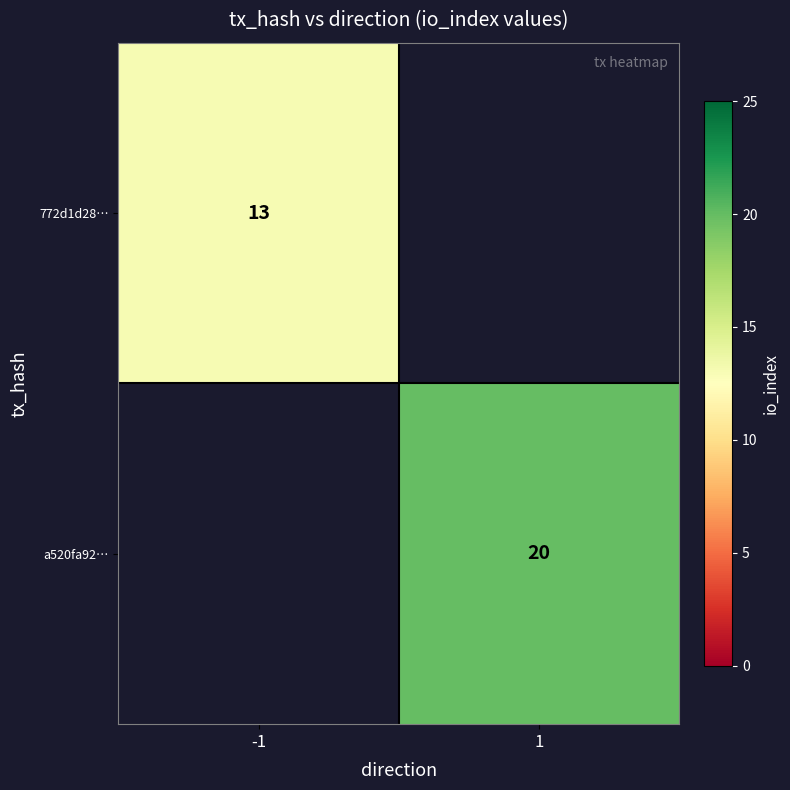

What is the minimum value shown in the chart?

13.0